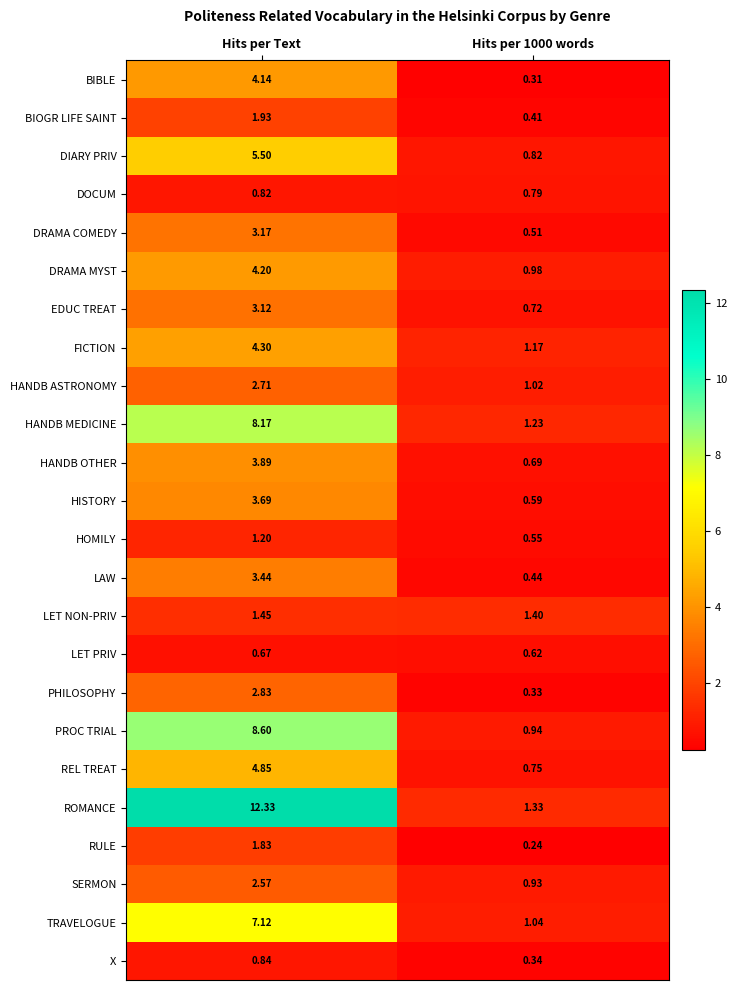

Rank the series by their maximum value, from lowest to highest.

LET PRIV, DOCUM, X, HOMILY, LET NON-PRIV, RULE, BIOGR LIFE SAINT, SERMON, HANDB ASTRONOMY, PHILOSOPHY, EDUC TREAT, DRAMA COMEDY, LAW, HISTORY, HANDB OTHER, BIBLE, DRAMA MYST, FICTION, REL TREAT, DIARY PRIV, TRAVELOGUE, HANDB MEDICINE, PROC TRIAL, ROMANCE